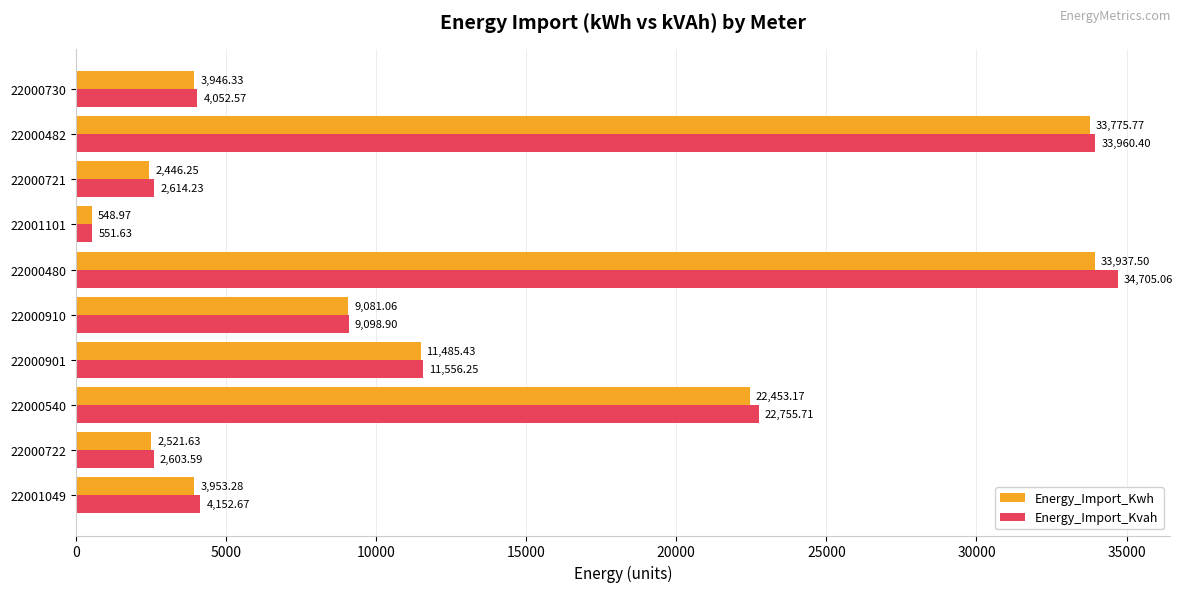

What is the difference between the maximum and minimum values in the Energy_Import_Kwh series?

33388.5